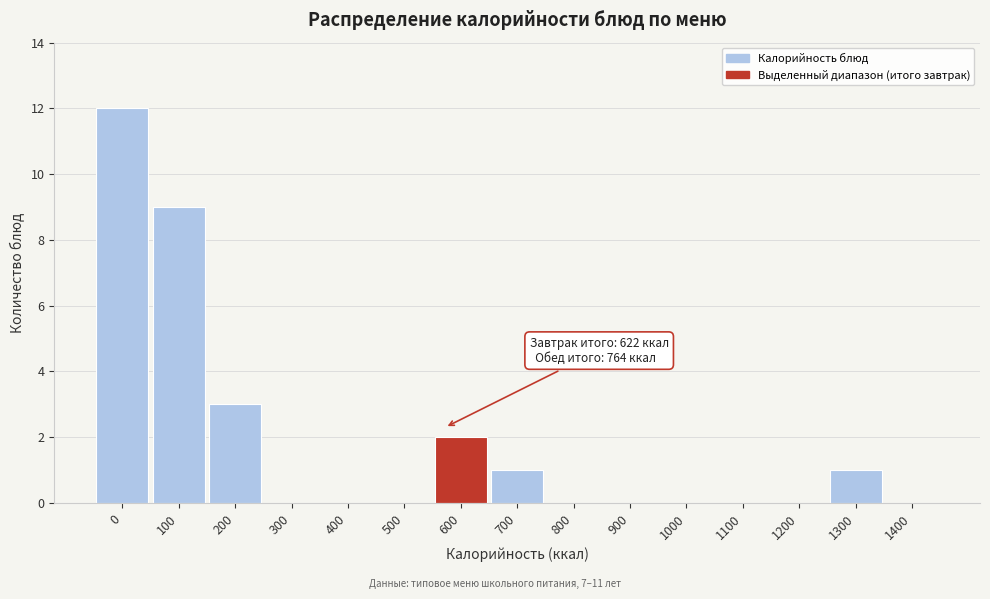

Reading right to left, list all the values displayed in this chart.

1400=0	1300=1	1200=0	1100=0	1000=0	900=0	800=0	700=1	600=2	500=0	400=0	300=0	200=3	100=9	0=12